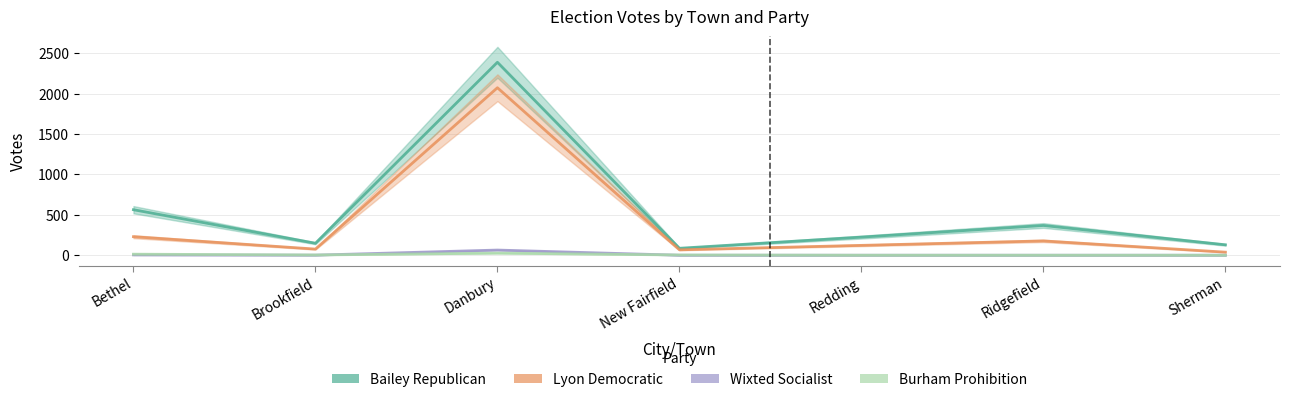

What is the label of the 3rd point from the left?

Danbury